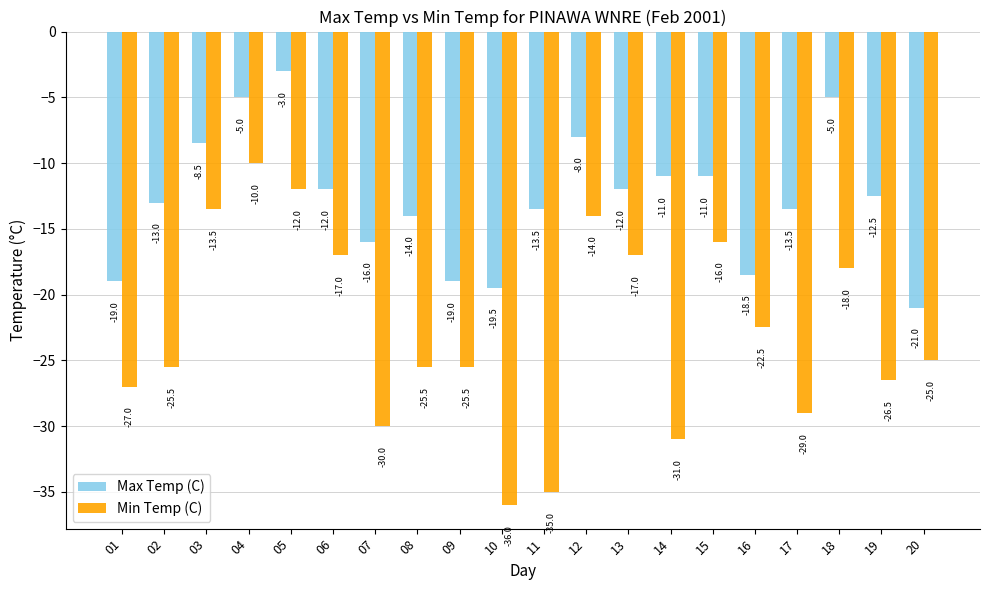

Which series has the largest total across all categories?

Max Temp (C)